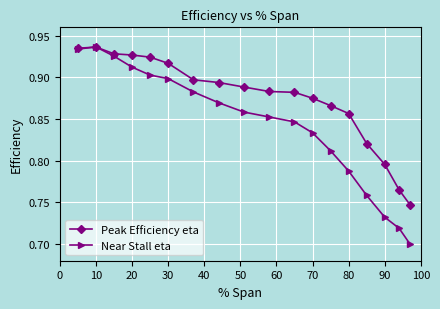

How many Near Stall eta values are between 0 and 1?

18